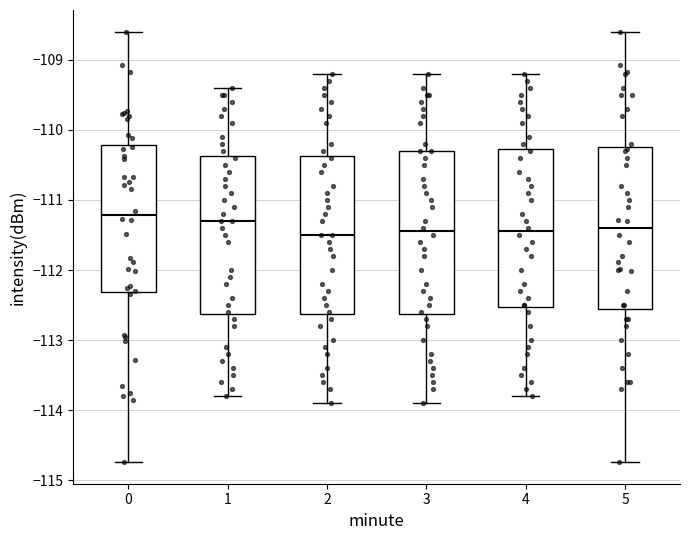

Reading left to right, transcribe this box plot: for each box, give where its median line is, the range the box spans, and where its two whiskers end, as read against the y-axis. The values are not printed on the chart, so give them approximately, as read against the axis.

0: median -111.2, box -112.3 to -110.2, whiskers -114.7 to -108.6
1: median -111.3, box -112.6 to -110.4, whiskers -113.8 to -109.4
2: median -111.5, box -112.6 to -110.4, whiskers -113.9 to -109.2
3: median -111.4, box -112.6 to -110.3, whiskers -113.9 to -109.2
4: median -111.4, box -112.5 to -110.3, whiskers -113.8 to -109.2
5: median -111.4, box -112.5 to -110.3, whiskers -114.7 to -108.6